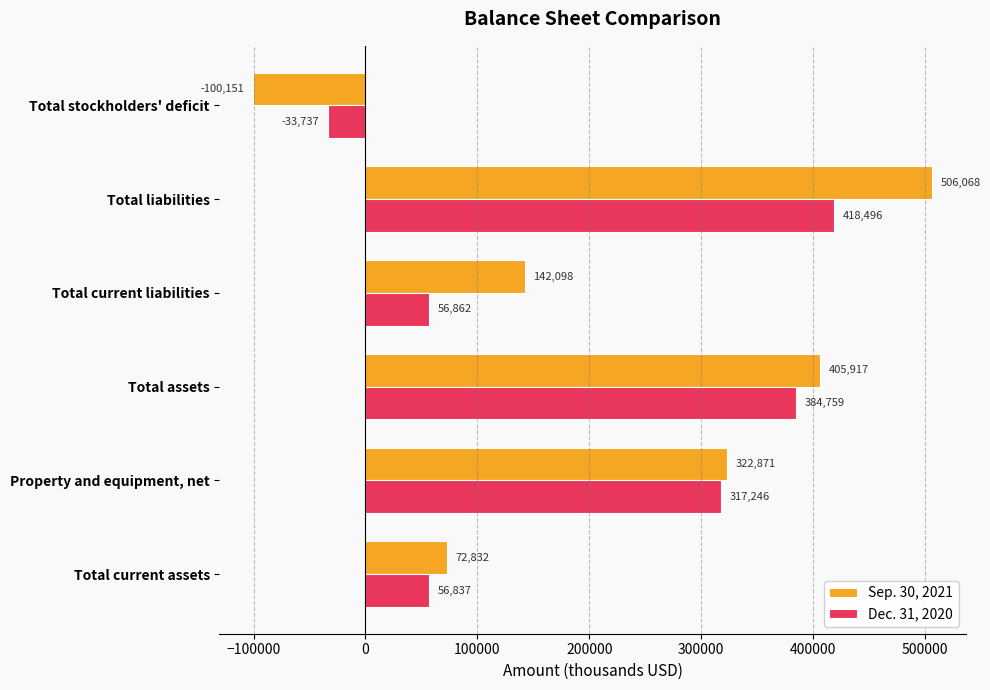

True or false: Dec. 31, 2020 has a value of 27715 at Total current assets.

False